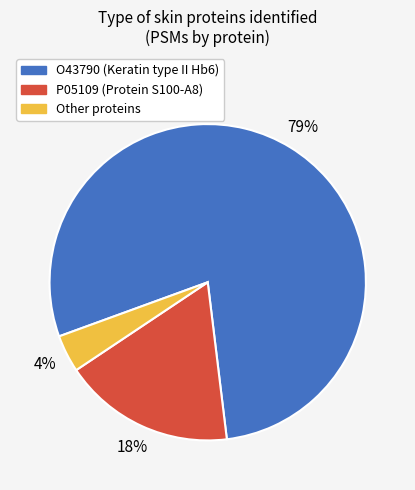

To the nearest percent, what is the average slice percentage?

33%